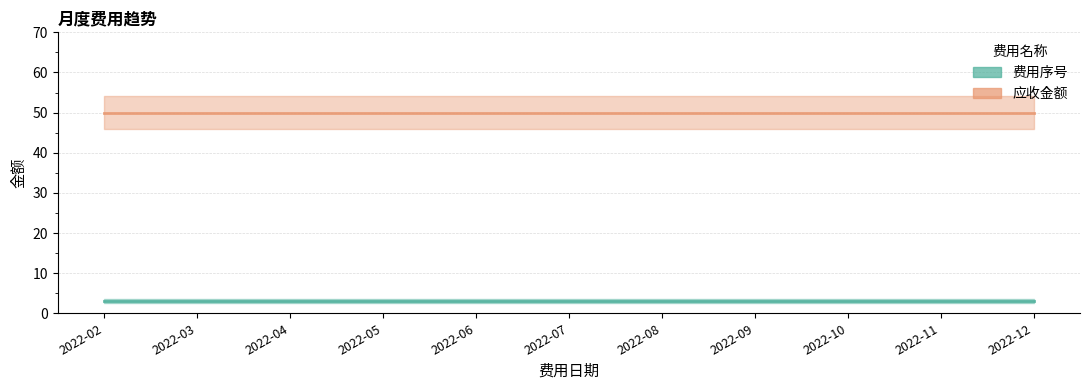

True or false: 费用序号 and 应收金额 intersect in this chart.

False